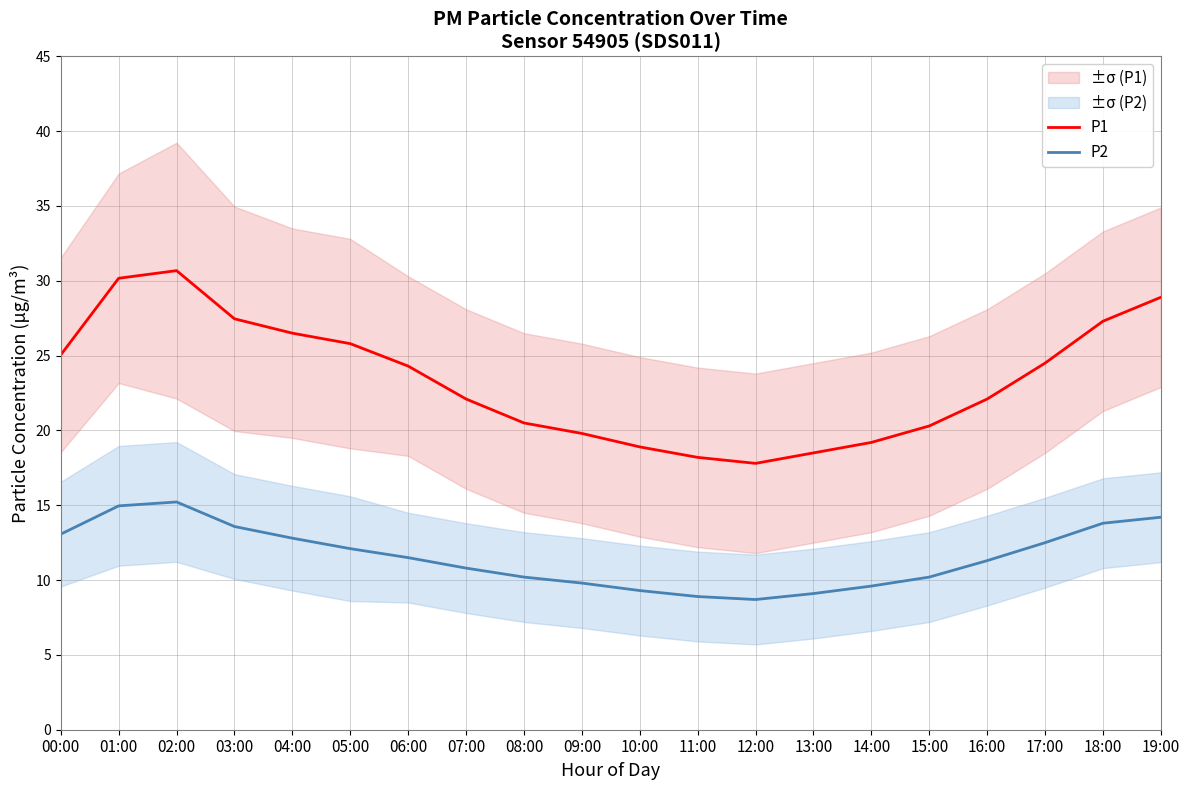

At which label does P1 reach its peak?

02:00